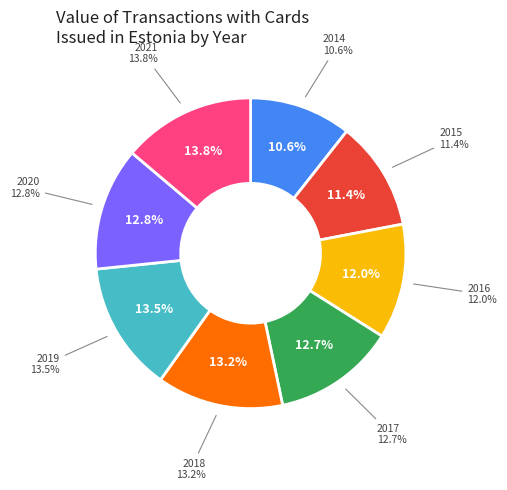

True or false: 2021 accounts for 2% of the total.

False